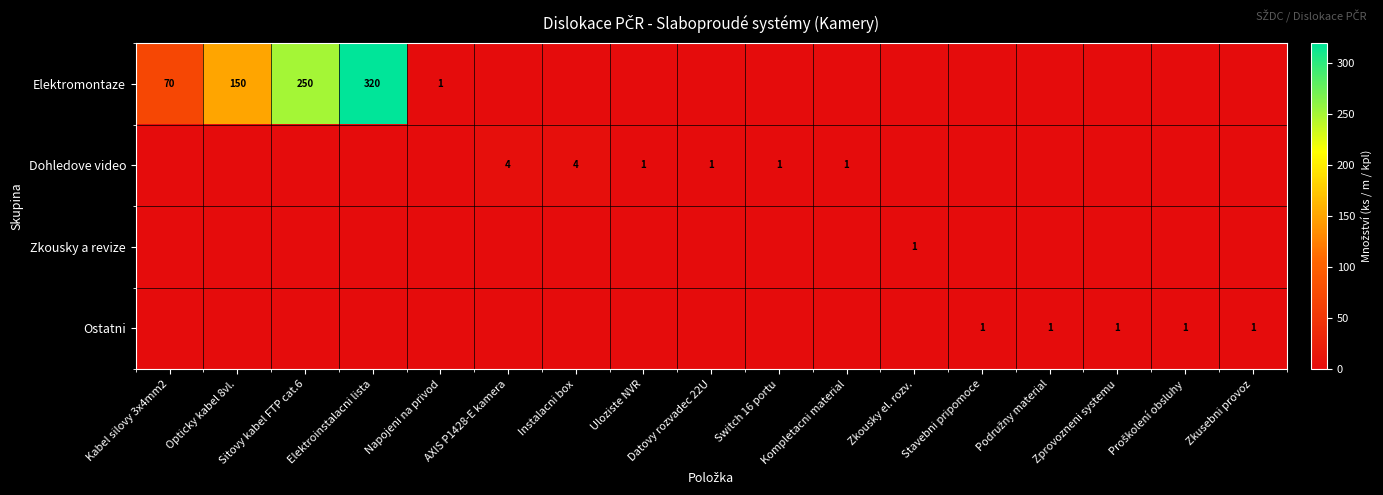

The Ostatni series shows 0 at Zprovozneni systemu. True or false?

False